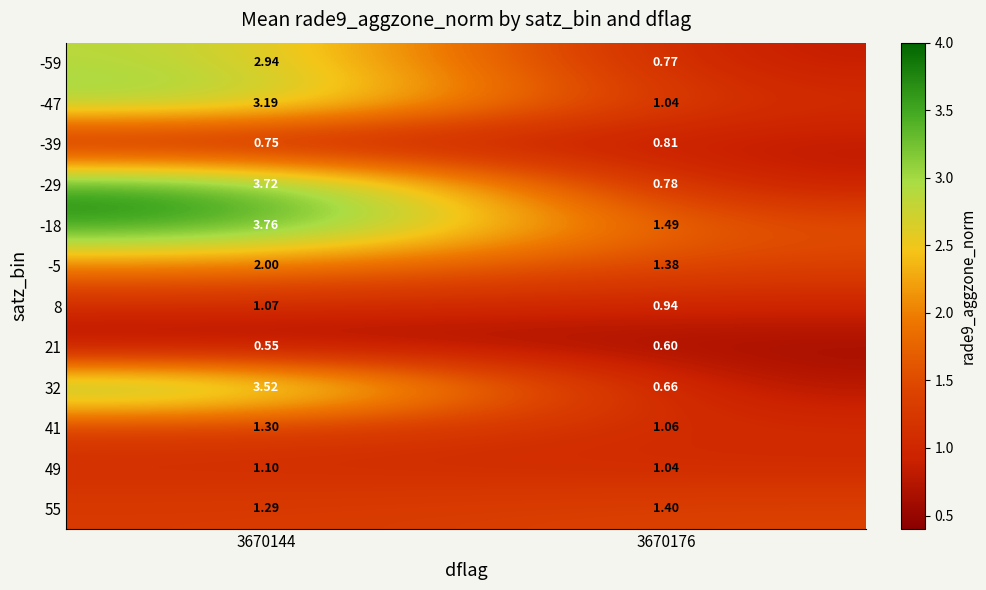

How many categories are shown in the chart?

2